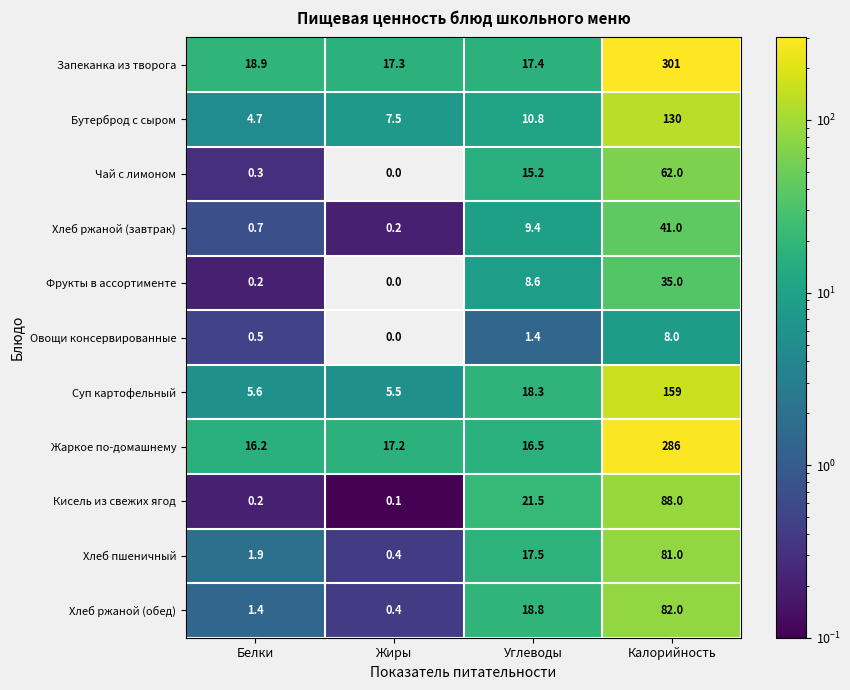

Rank the series by their maximum value, from highest to lowest.

Запеканка из творога, Жаркое по-домашнему, Суп картофельный, Бутерброд с сыром, Кисель из свежих ягод, Хлеб ржаной (обед), Хлеб пшеничный, Чай с лимоном, Хлеб ржаной (завтрак), Фрукты в ассортименте, Овощи консервированные